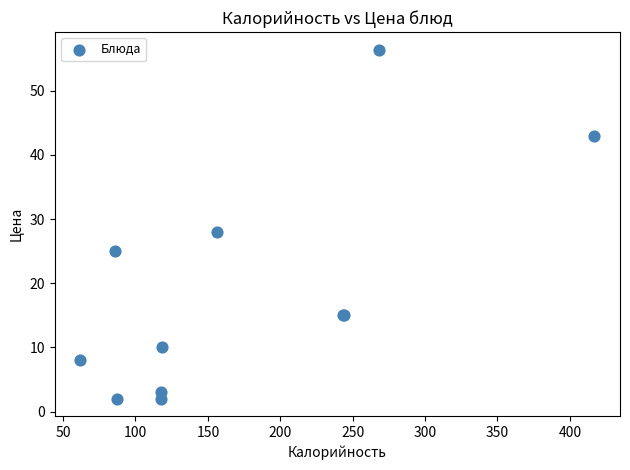

What Y value in the scatter plot is closest to 29?

28.0